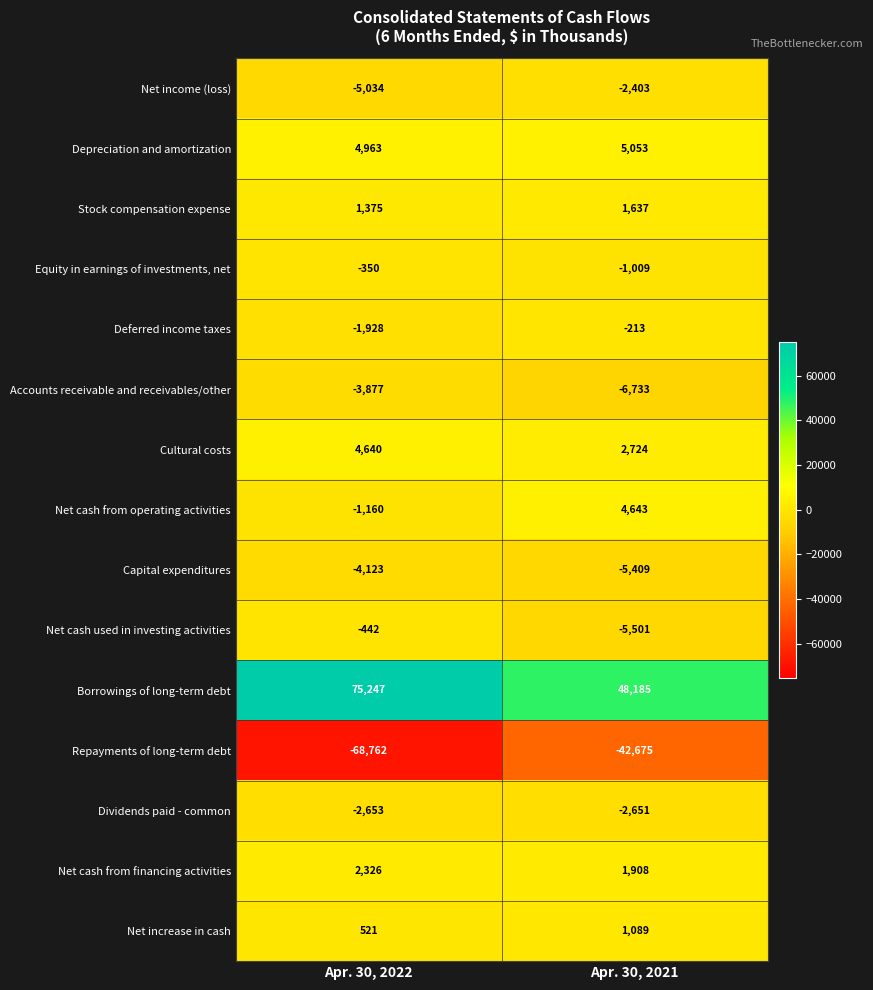

What is the sum of the Net increase in cash values at Apr. 30, 2021 and Apr. 30, 2022?

1610